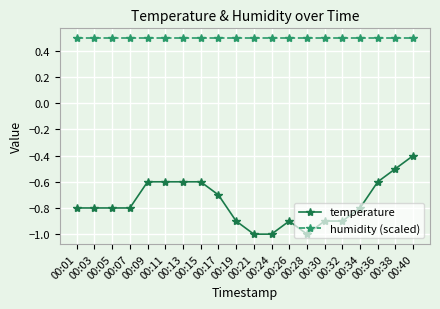

Where is temperature nearest to the value 0?

00:40